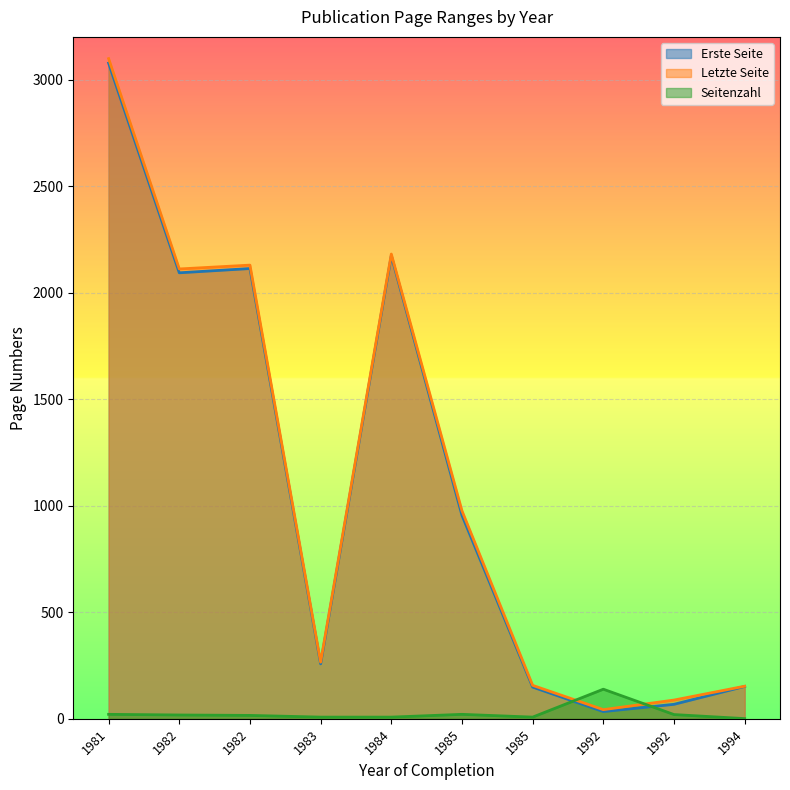

What are all the series names shown in the legend?

Erste Seite, Letzte Seite, Seitenzahl